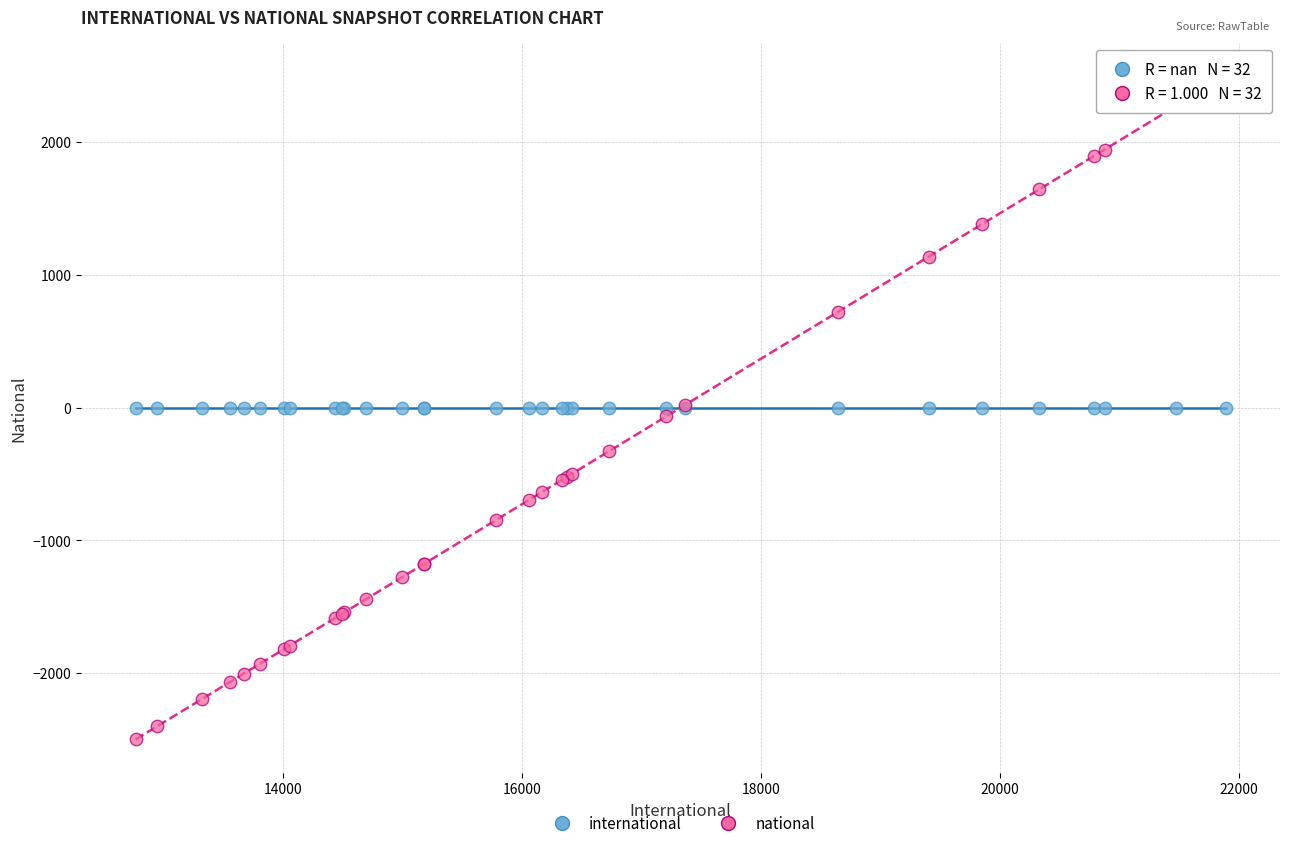

Which series reaches the maximum Y coordinate?

national